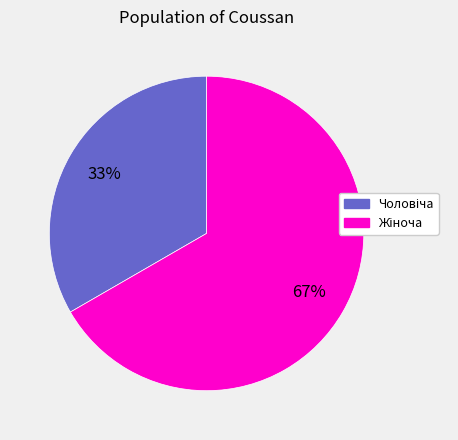

How many segments does this pie chart have?

2